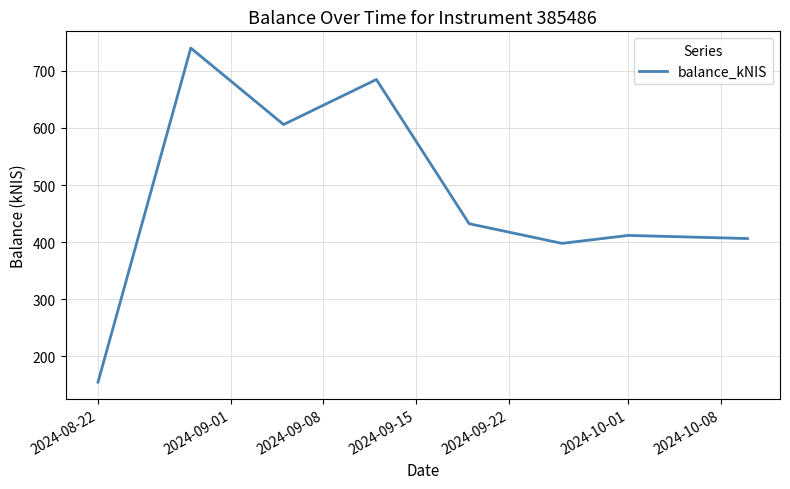

What is the smallest value displayed?

154.7